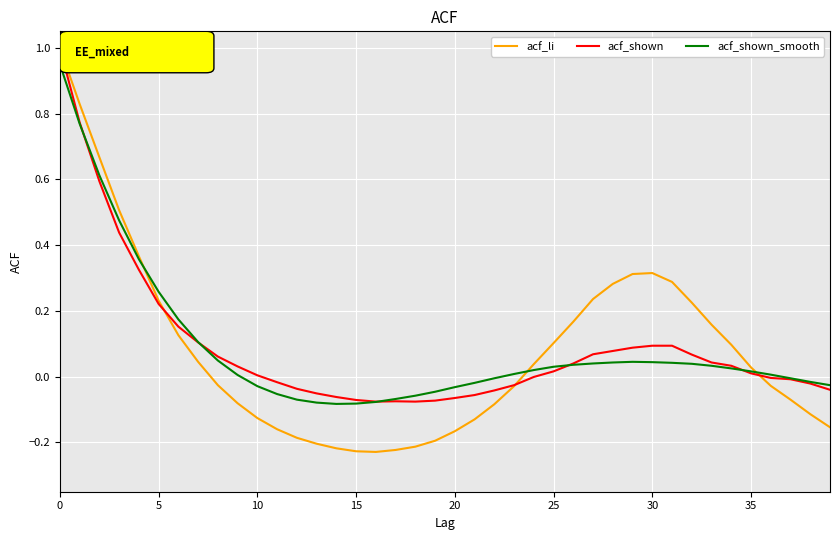

What is the maximum value for acf_li?

1.0